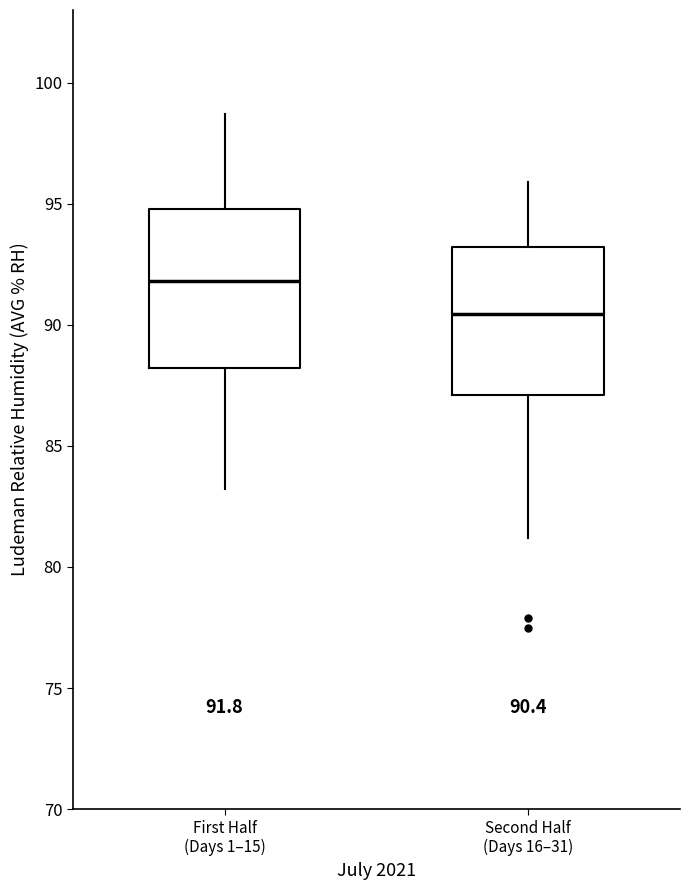

Which box's median line is the highest?

First Half (Days 1–15)